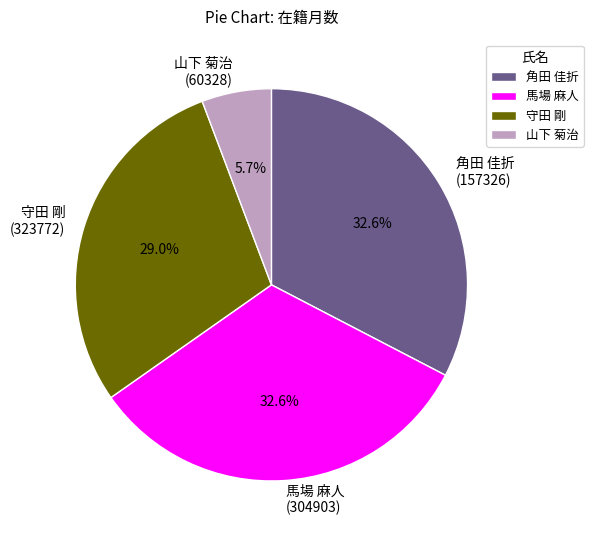

What percentage is NOT represented by 山下 菊治 (60328)?

94.3%